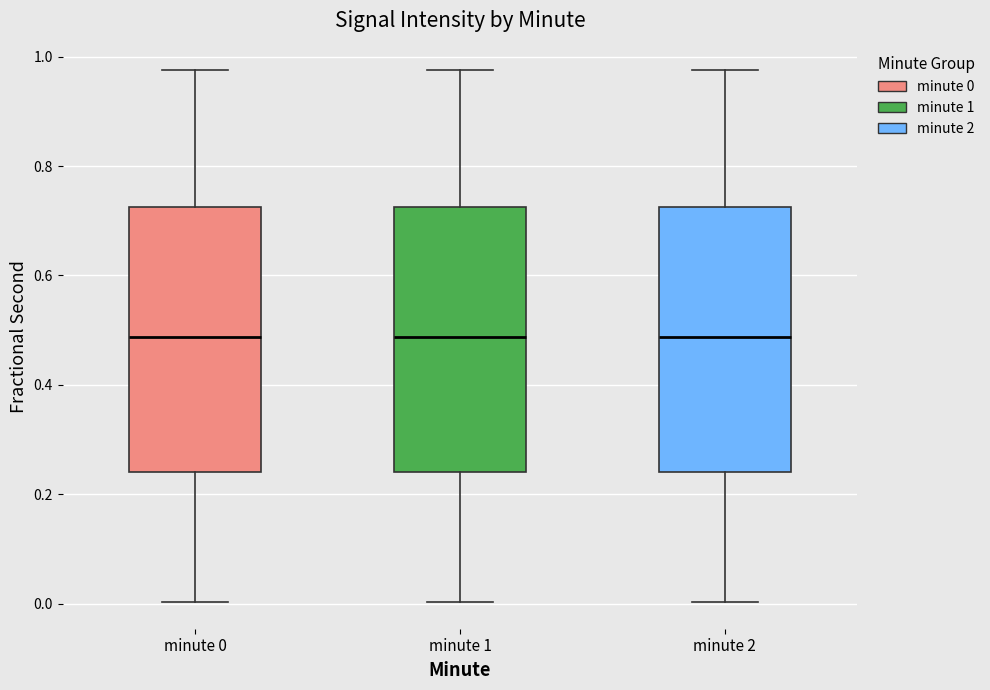

Reading left to right, transcribe this box plot: for each box, give where its median line is, the range the box spans, and where its two whiskers end, as read against the y-axis. The values are not printed on the chart, so give them approximately, as read against the axis.

minute 0: median 0.48, box 0.24 to 0.72, whiskers 0.00 to 0.98
minute 1: median 0.48, box 0.24 to 0.72, whiskers 0.00 to 0.98
minute 2: median 0.48, box 0.24 to 0.72, whiskers 0.00 to 0.98